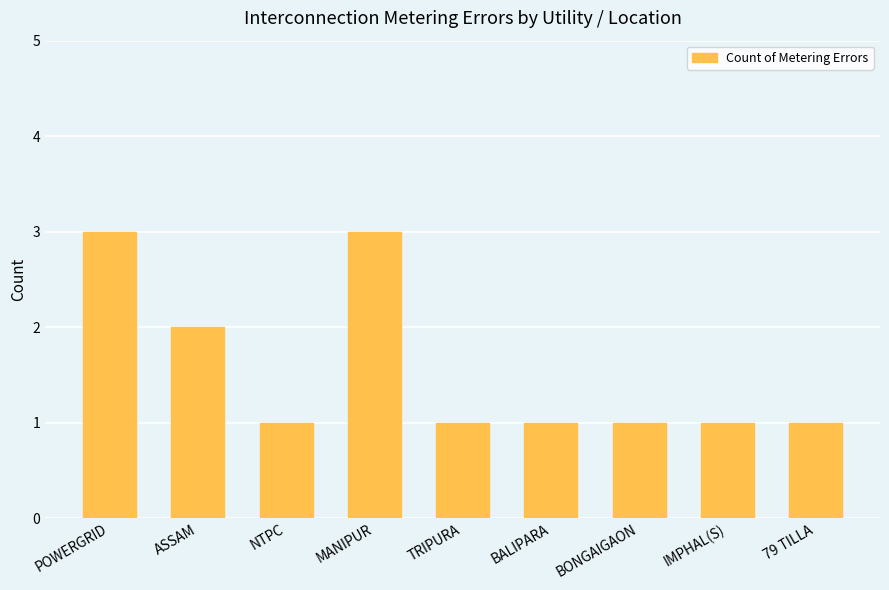

Is it true that the value at BALIPARA is 1?

True